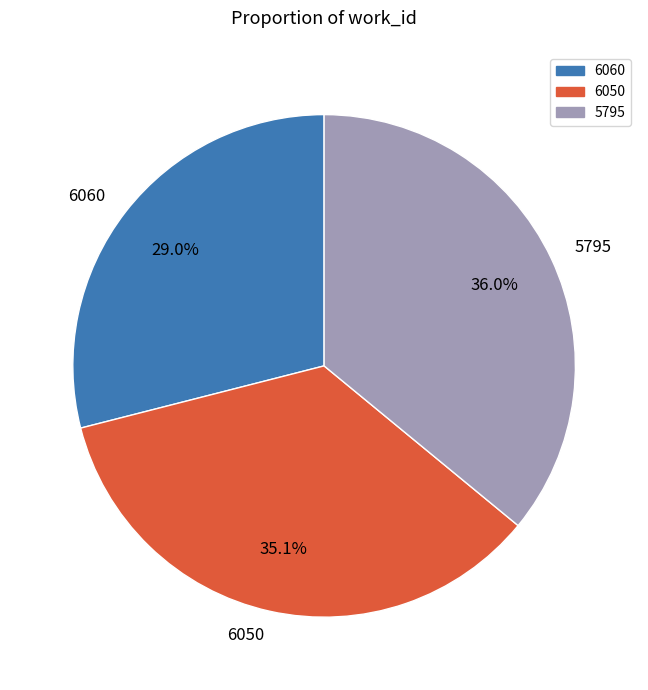

Is there any slice that represents more than half of the pie?

No